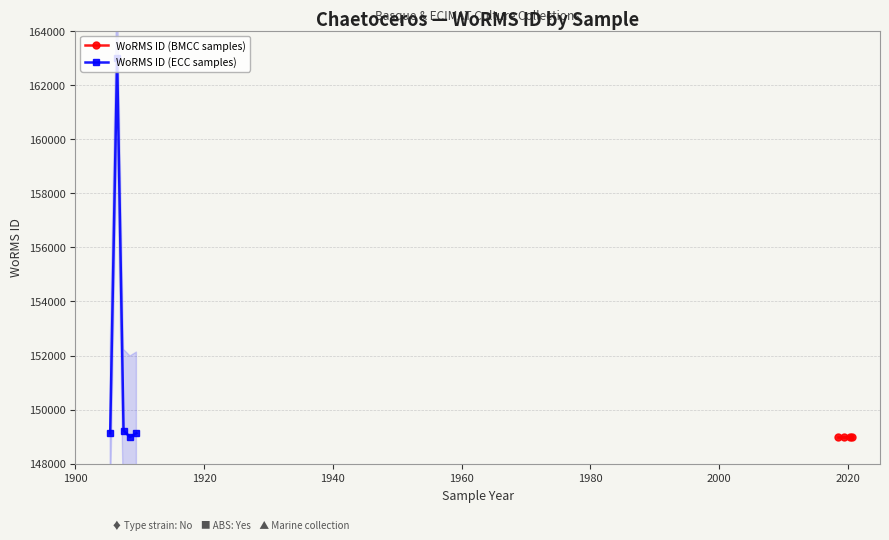

What is the value of the WoRMS ID (ECC samples) point at the 3rd from the left?

149228